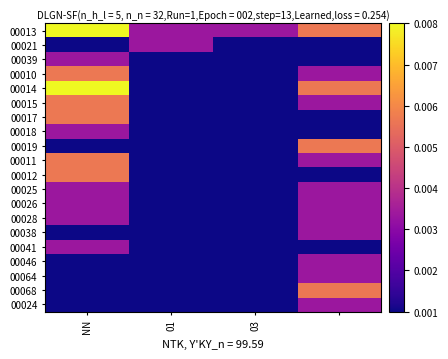

Which category has the highest value across all series?

NN